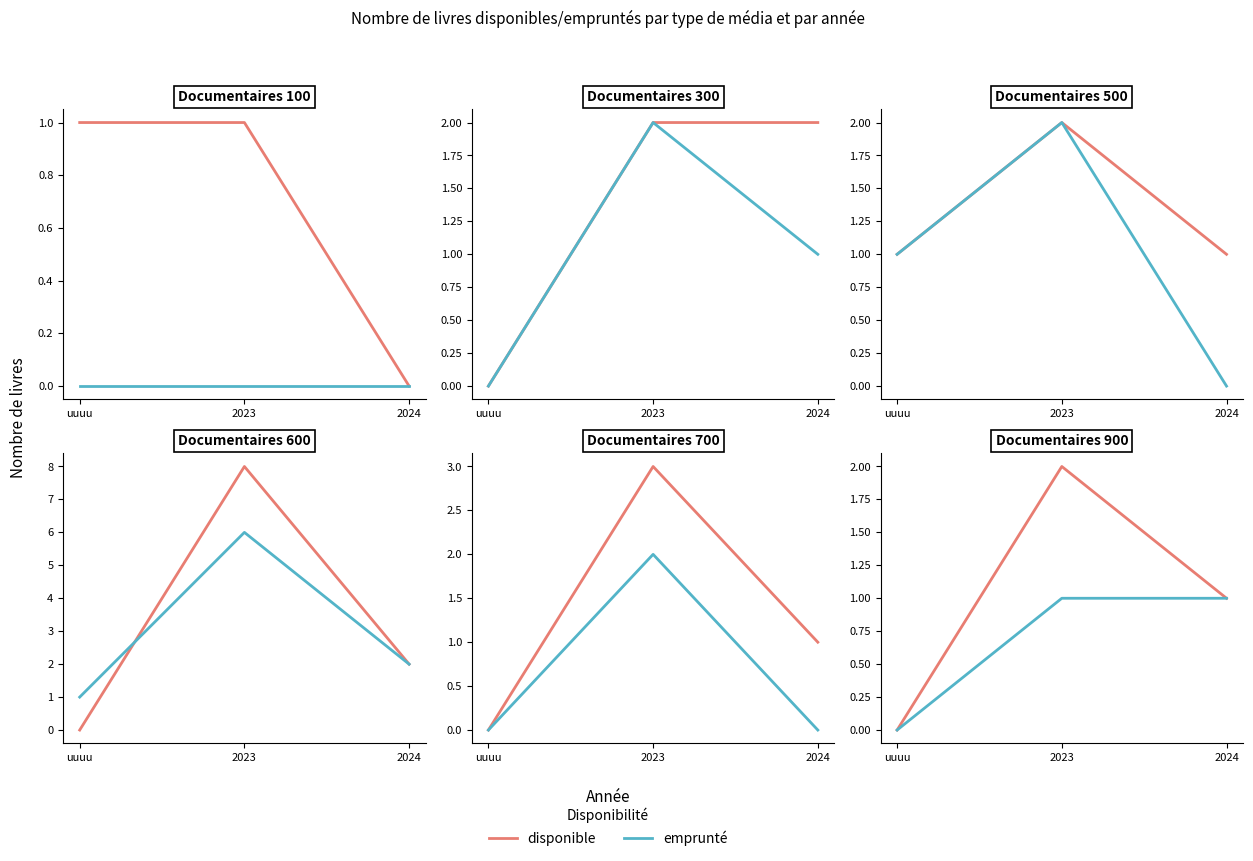

Rank the categories by emprunté value from lowest to highest.

uuuu, 2023, 2024